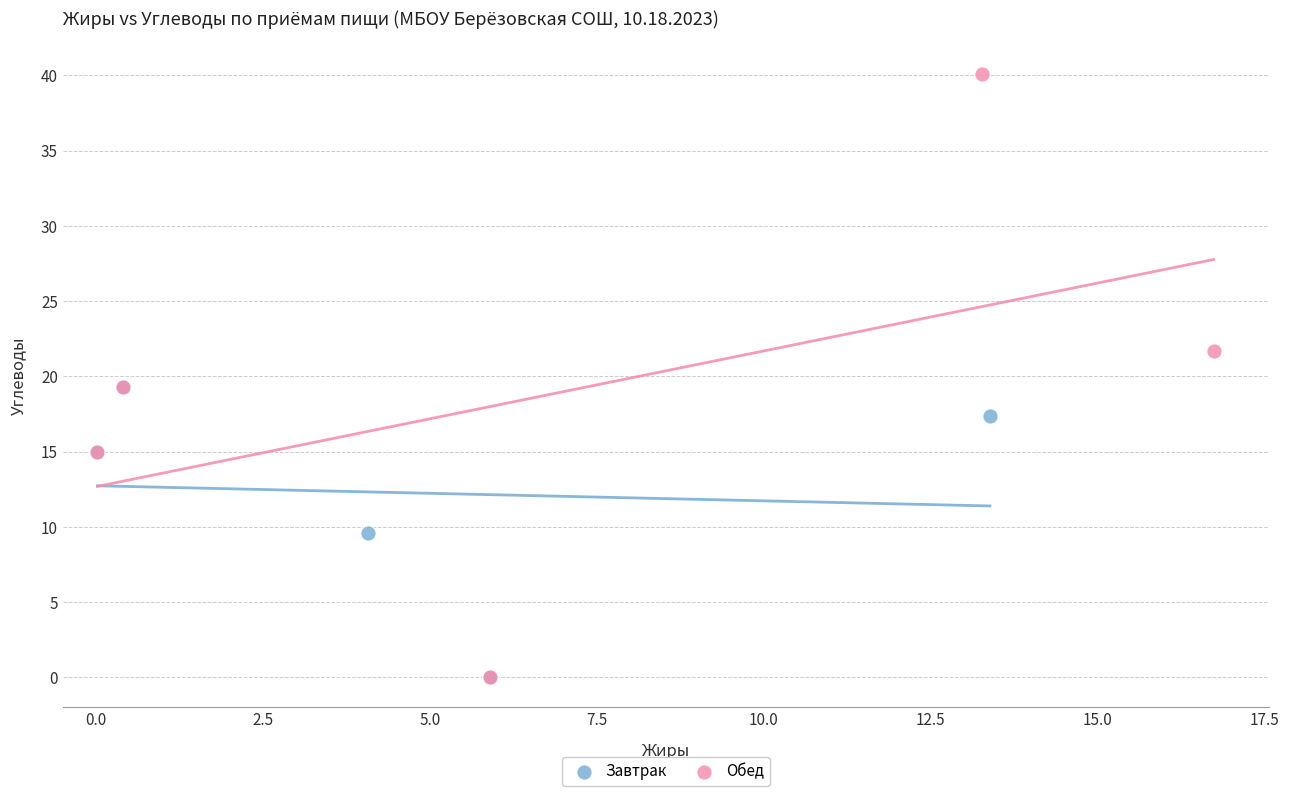

Which series has the largest Y range (max minus min)?

Обед